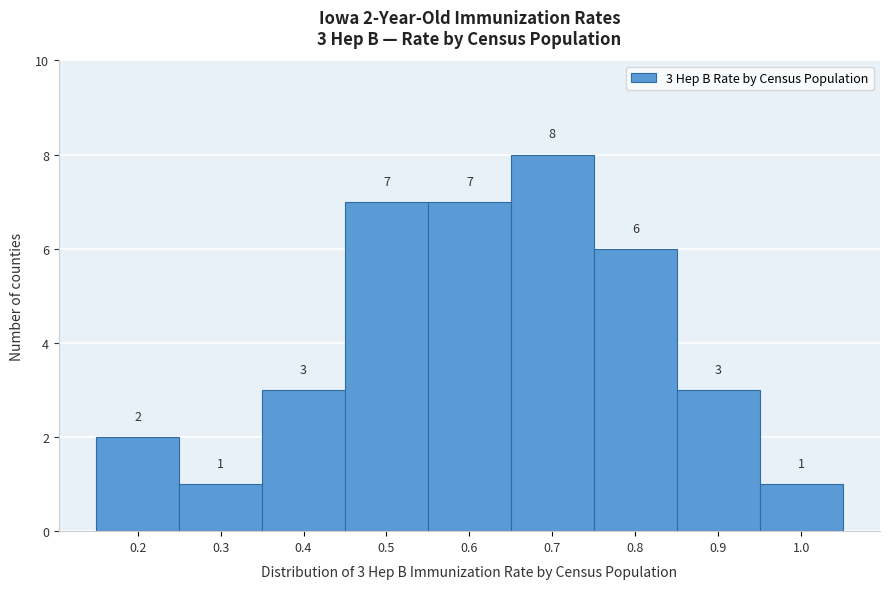

Reading left to right, list all the values displayed in this chart.

2	1	3	7	7	8	6	3	1